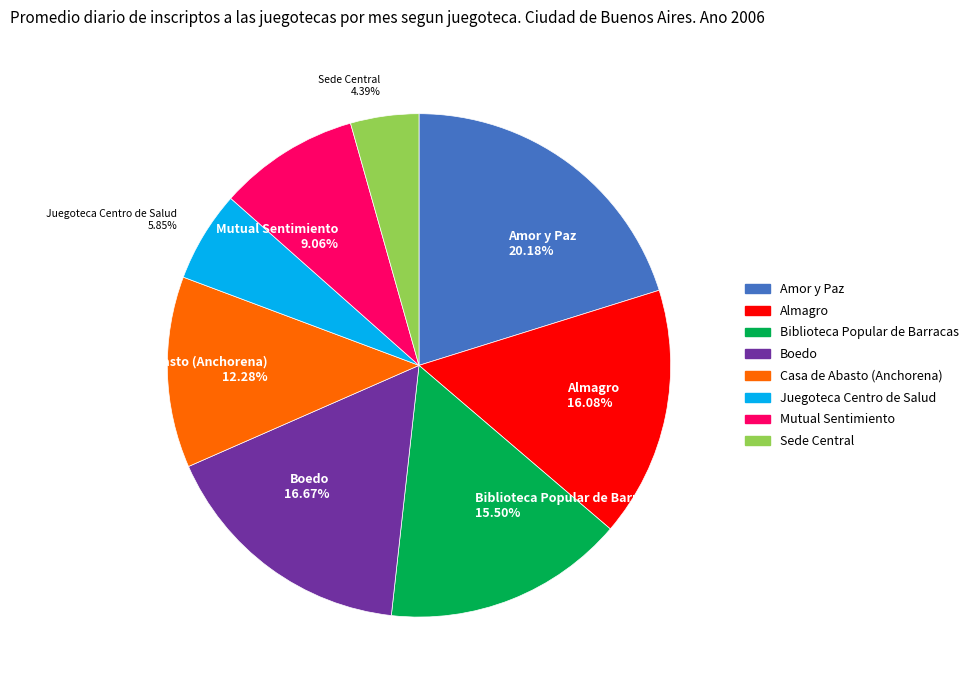

What percentage do Amor y Paz and Casa de Abasto (Anchorena) together represent?

32.5%